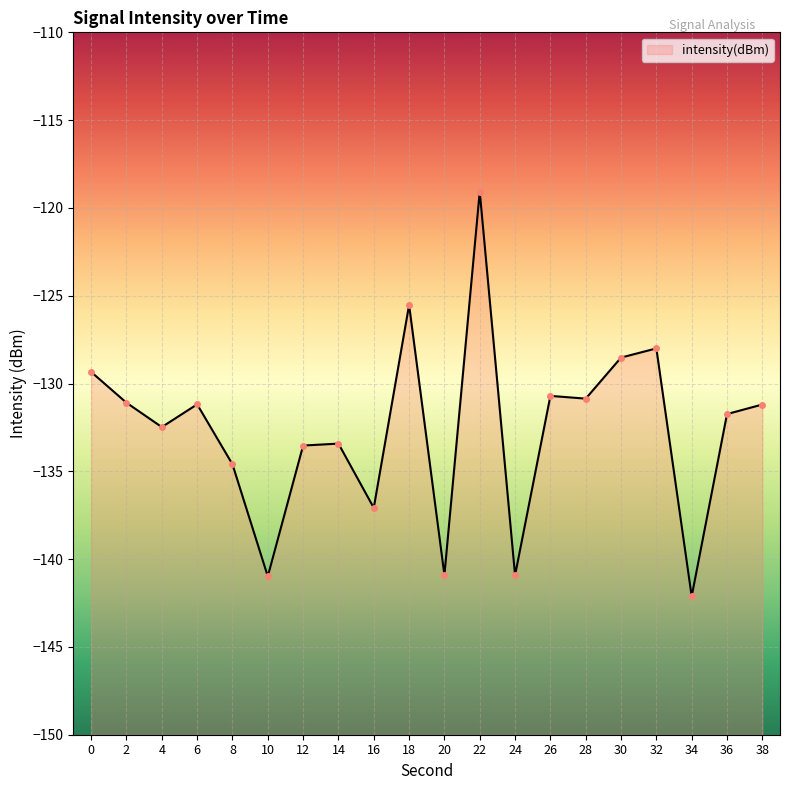

What is the value of the 8th point from the left?

-133.4